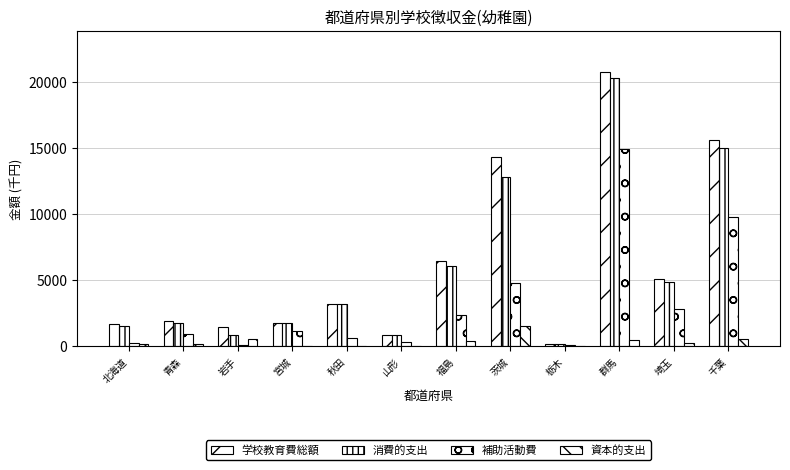

Does the chart contain stacked bars?

No